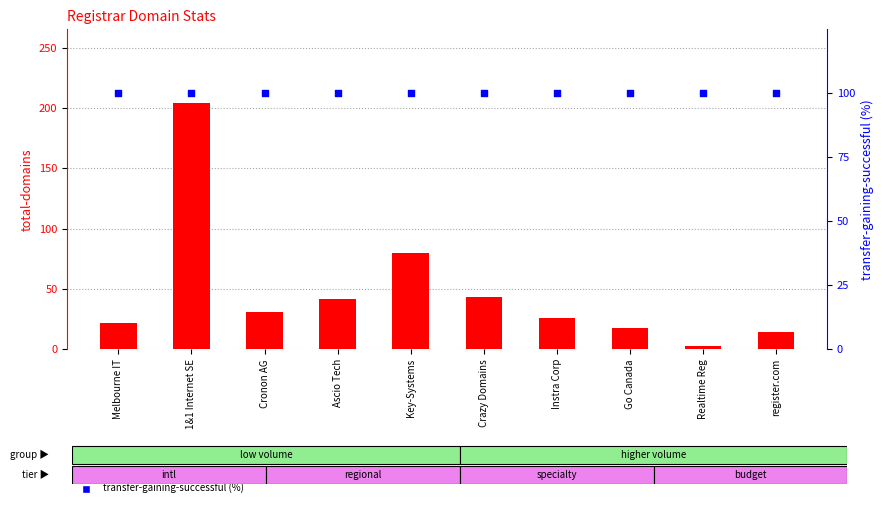

Which series reaches the minimum Y coordinate?

total-domains